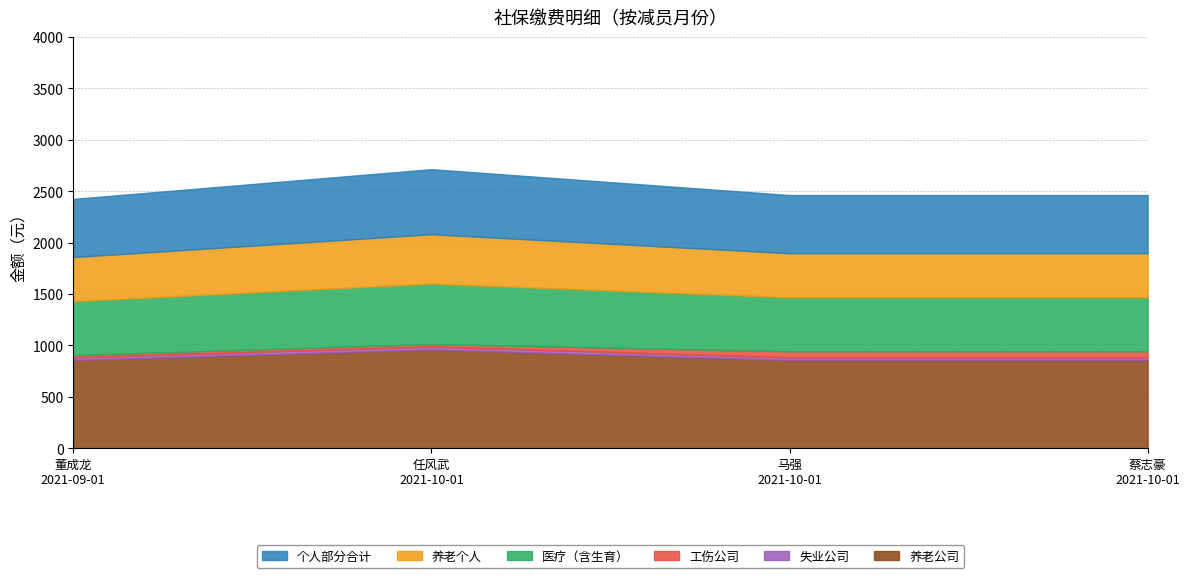

At which category is the sum across all series the highest?

任风武
2021-10-01